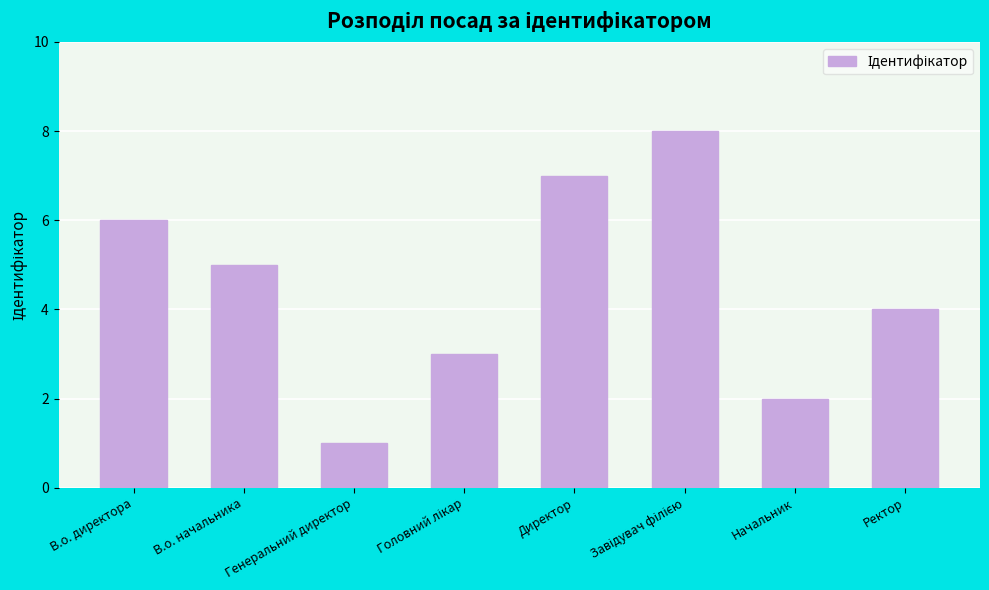

Reading left to right, transcribe all the data shown in this chart.

6	5	1	3	7	8	2	4